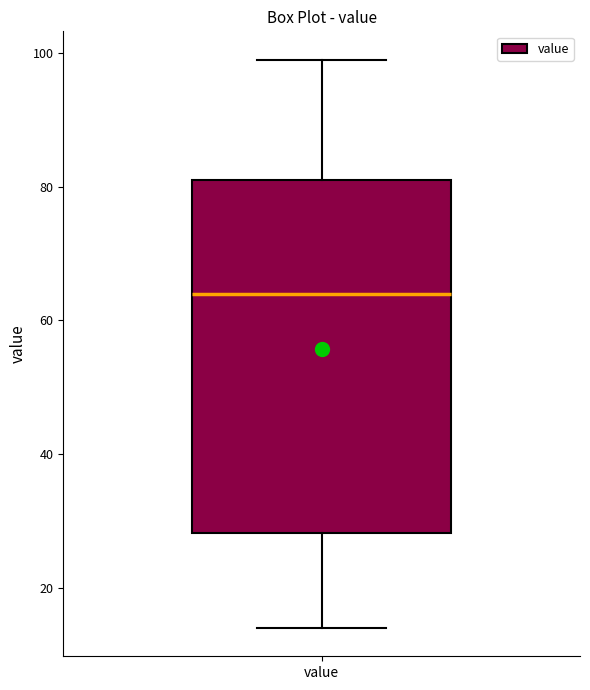

Transcribe this box plot: give where the median line is, the range the box spans, and where the two whiskers end, as read against the y-axis. The values are not printed on the chart, so give them approximately, as read against the axis.

median 64, box 28 to 82, whiskers 14 to 100